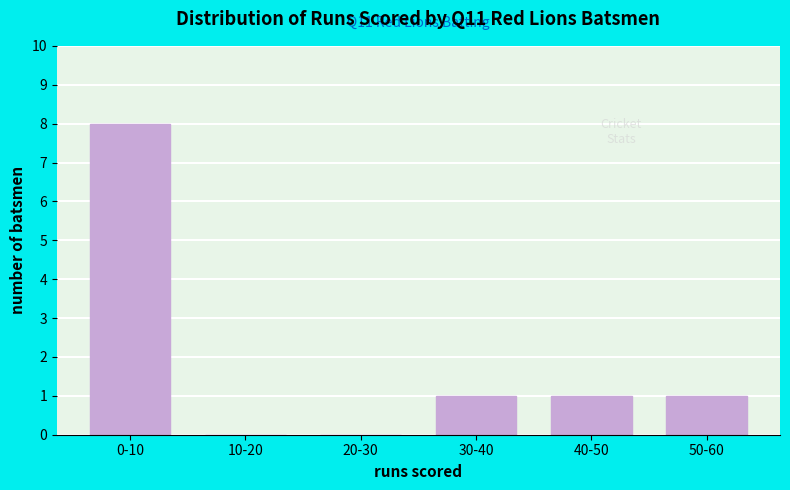

Reading right to left, extract all data points from this chart.

50-60=1	40-50=1	30-40=1	20-30=0	10-20=0	0-10=8